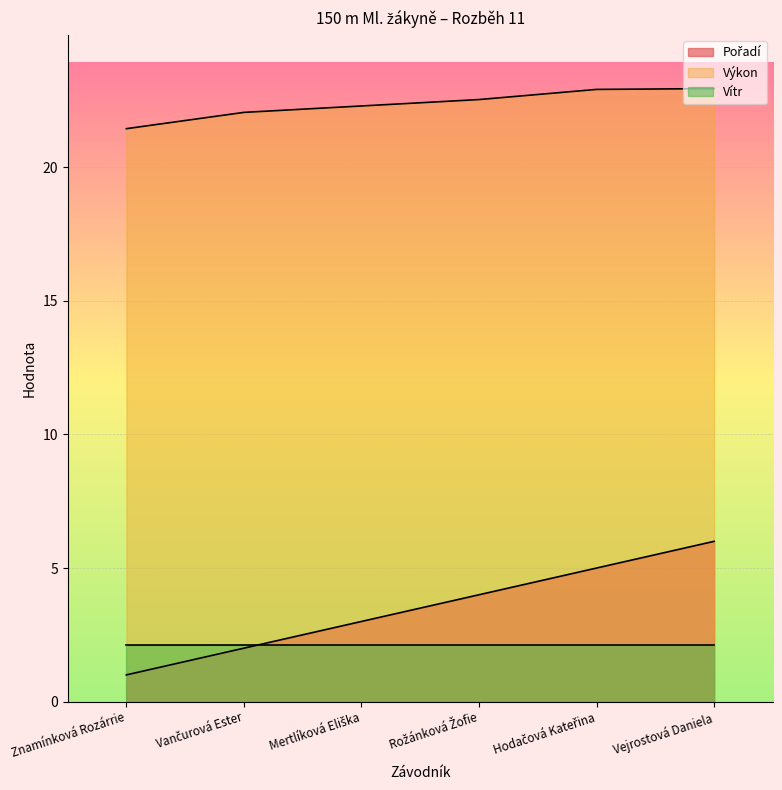

True or false: Pořadí has a value of 6.0 at Vejrostová Daniela.

True